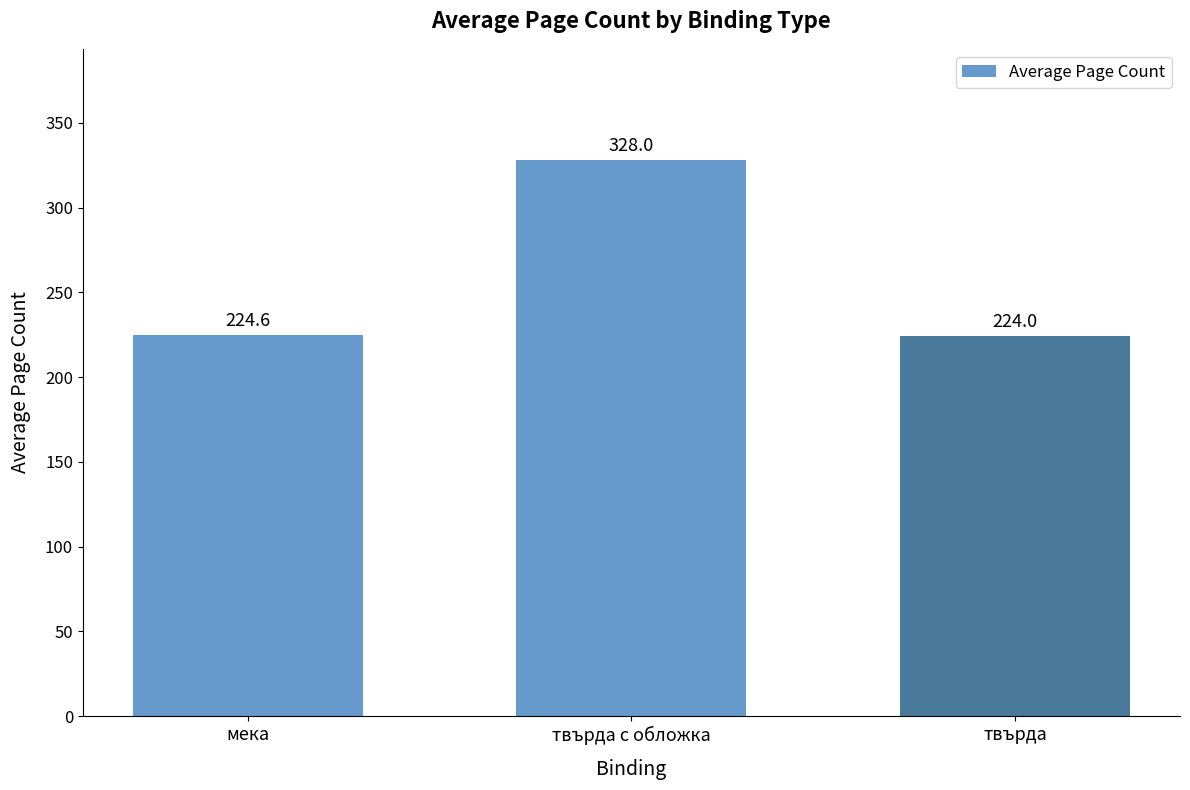

What is the difference between the values at мека and твърда с обложка?

103.4